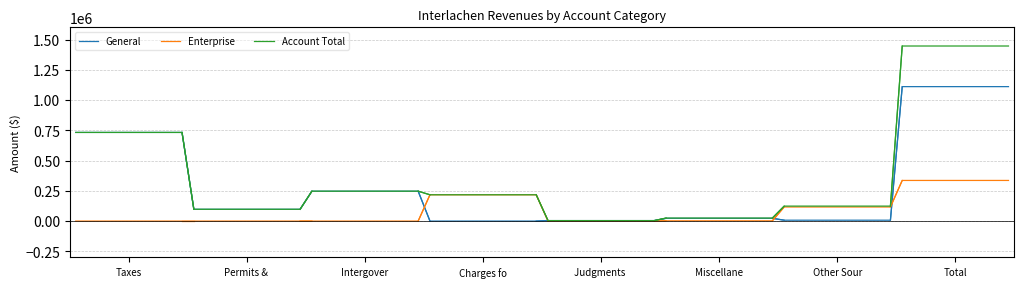

What is the greatest value displayed?

1446604